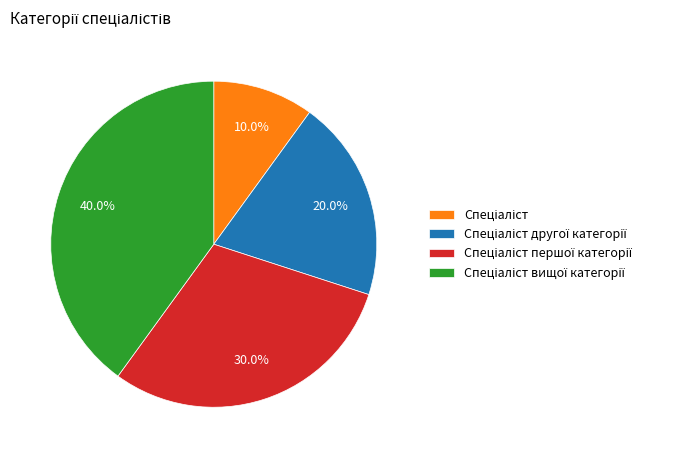

Is there a majority slice in this chart?

No